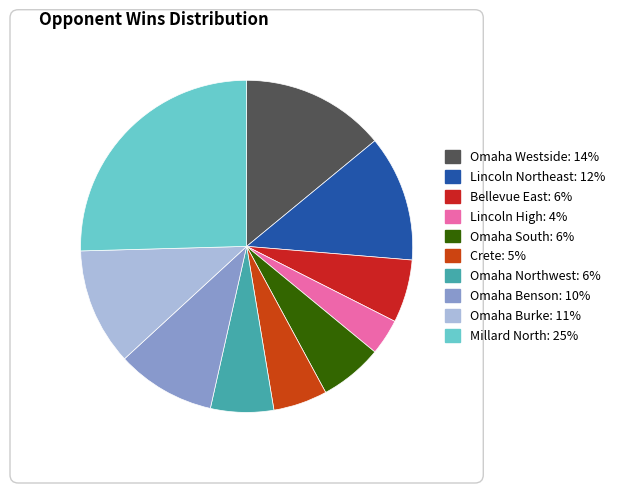

Do Bellevue East and Lincoln Northeast together represent more than half of the pie?

No